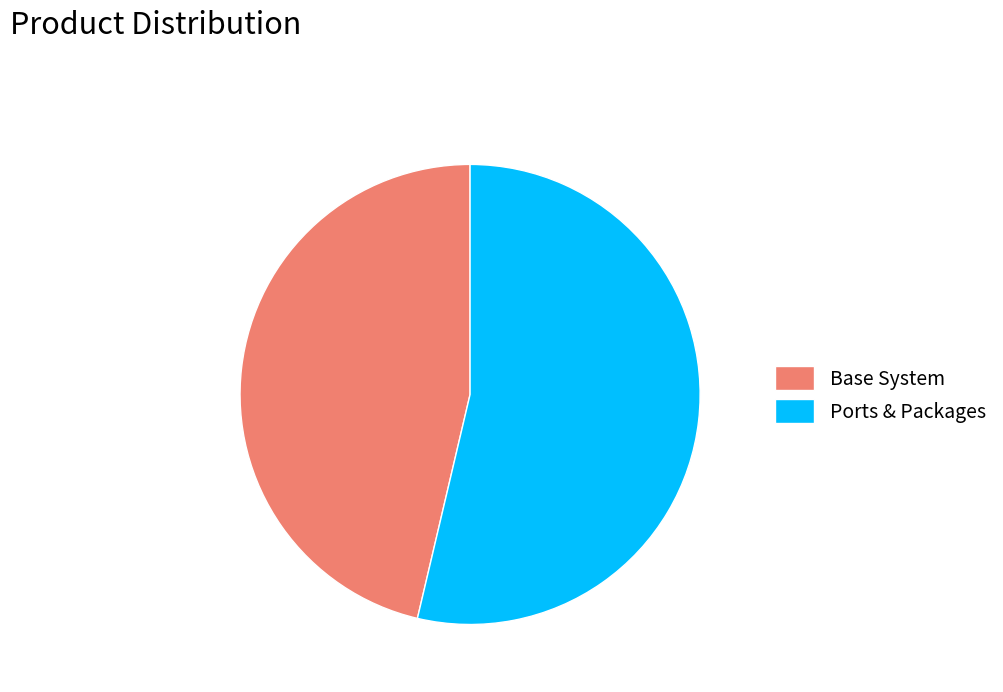

Which slice represents more than half of the pie?

Ports & Packages